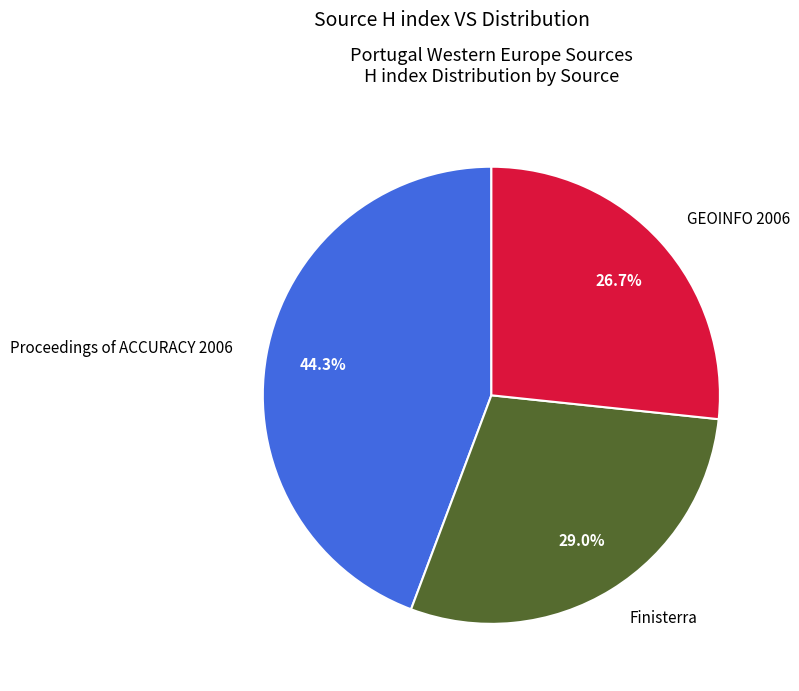

What portion of the pie excludes Proceedings of ACCURACY 2006?

55.7%